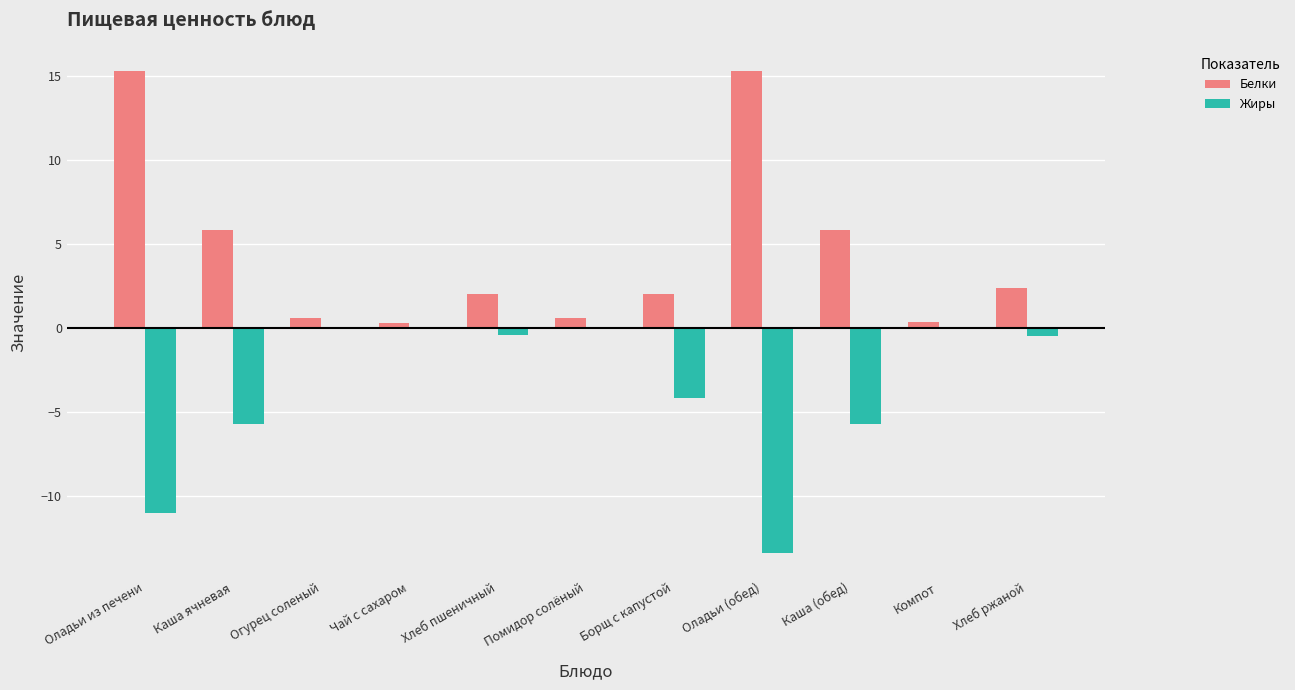

The value of Жиры at Компот is 4.8. True or false?

False